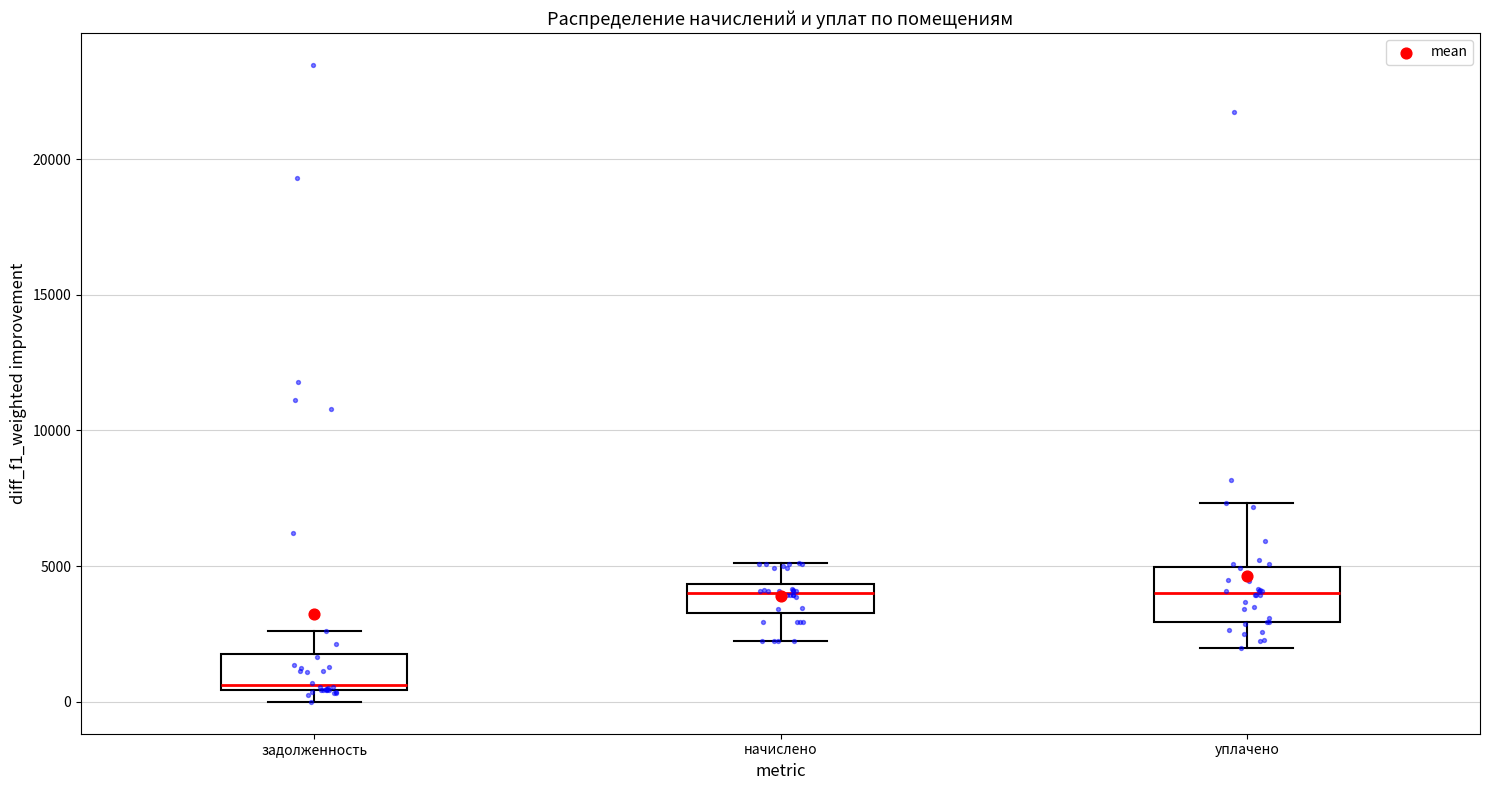

Reading left to right, read every box against the y-axis: the position of its median line, the range the box covers, and the ends of its whiskers. The values are not printed on the chart, so give them approximately, as read against the axis.

задолженность: median 500 (just above the box's lower edge), box 500 to 2000, whiskers 0 to 2500
начислено: median 4000, box 3500 to 4500, whiskers 2000 to 5000
уплачено: median 4000, box 3000 to 5000, whiskers 2000 to 7500